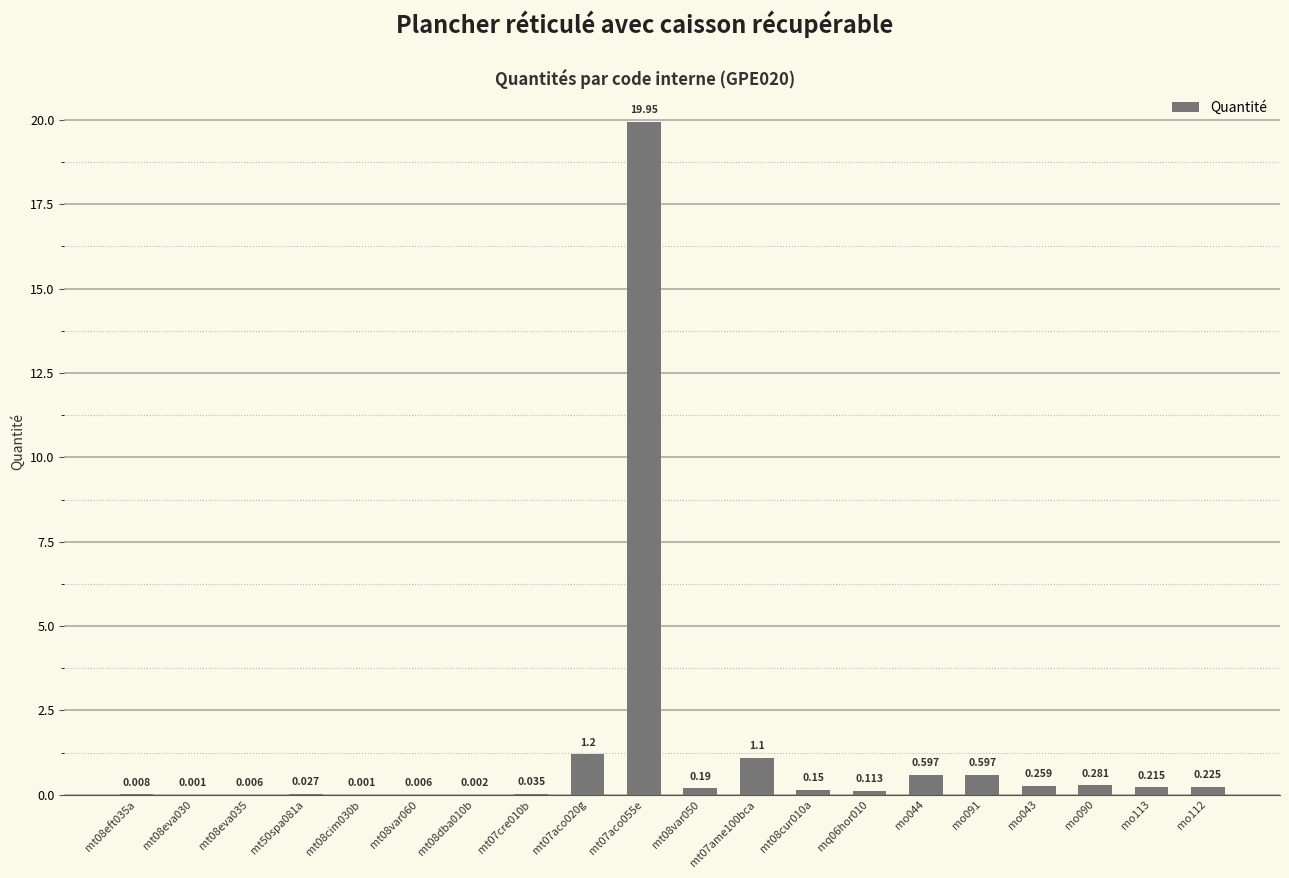

List the labels in order of value, smallest first.

mt08eva030, mt08cim030b, mt08dba010b, mt08eva035, mt08var060, mt08eft035a, mt50spa081a, mt07cre010b, mq06hor010, mt08cur010a, mt08var050, mo113, mo112, mo043, mo090, mo044, mo091, mt07ame100bca, mt07aco020g, mt07aco055e